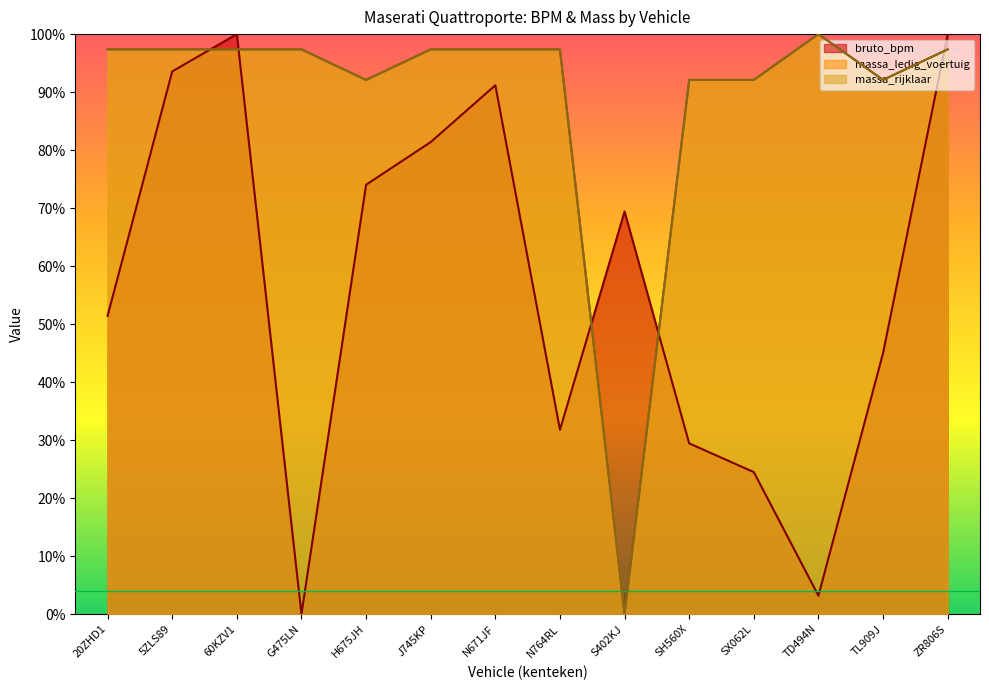

What is the difference between the maximum and minimum values in the massa_ledig_voertuig series?

100.0